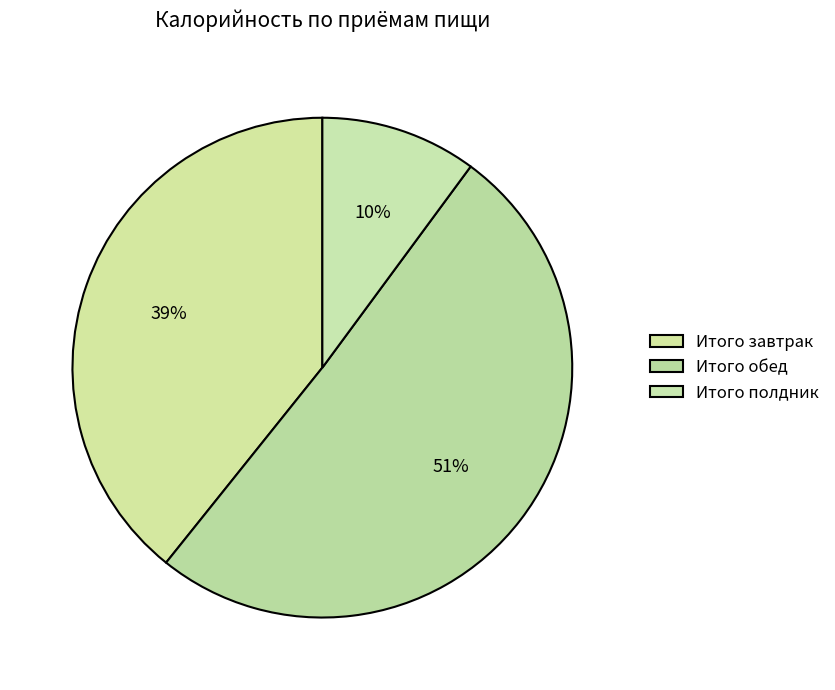

Count the number of slices in the pie.

3